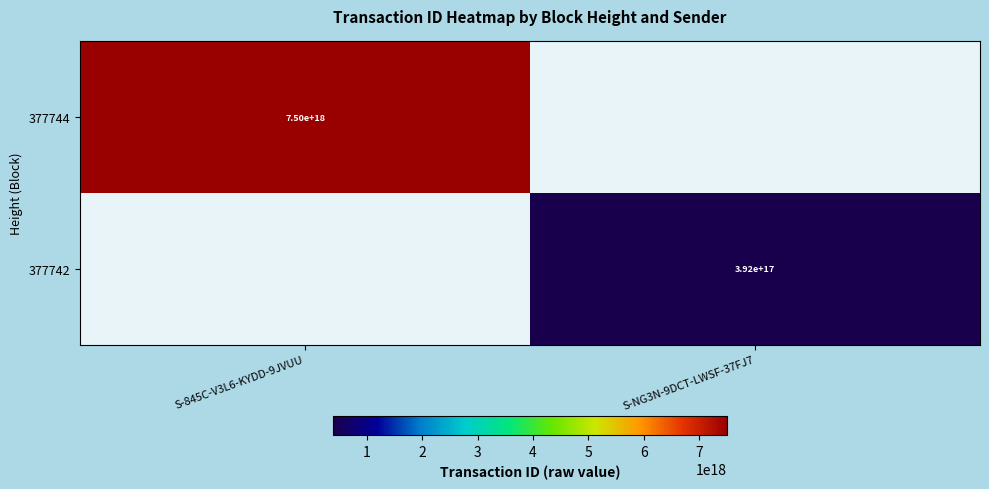

The 377744 series shows 13002532878673180672.0 at S-845C-V3L6-KYDD-9JVUU. True or false?

False